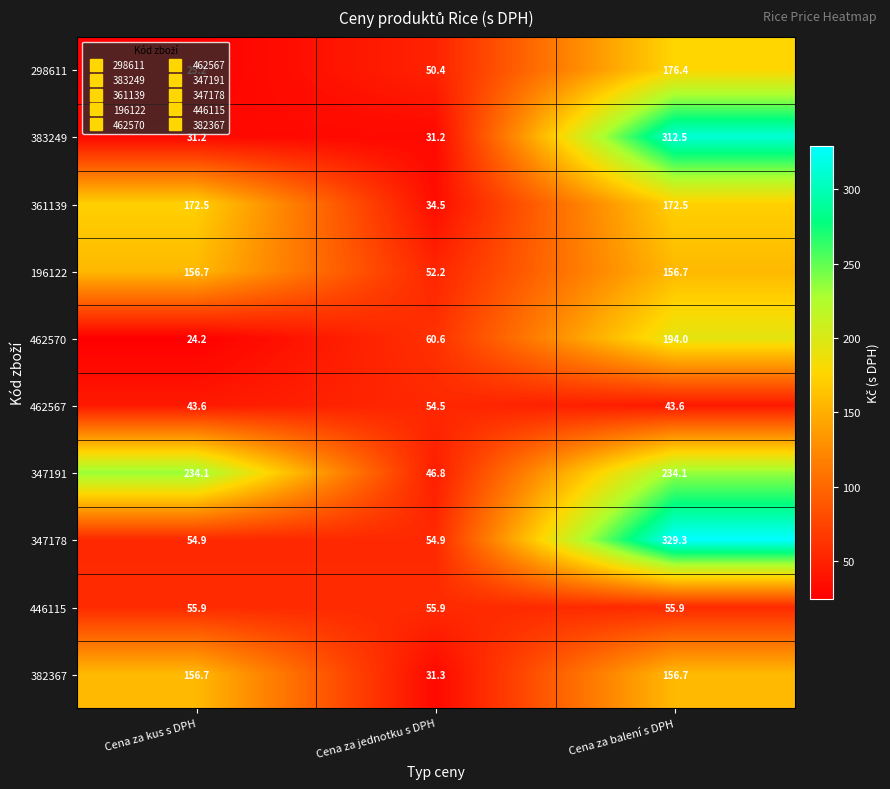

What is the sum of all 298611 values?

252.0